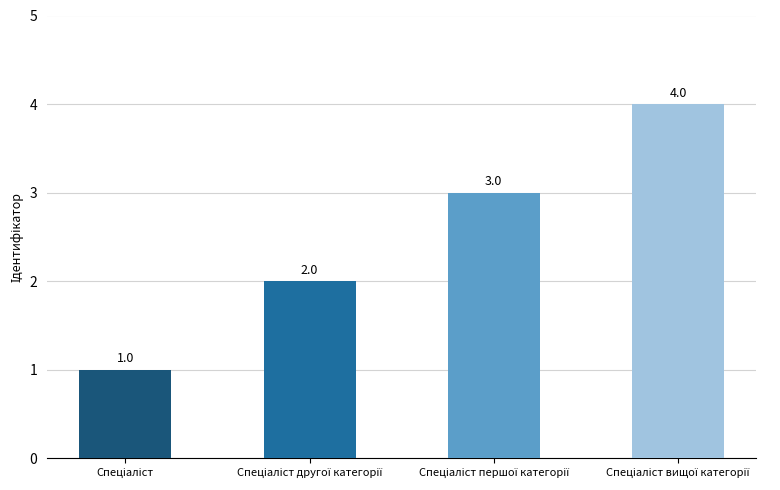

What is the greatest value displayed?

4